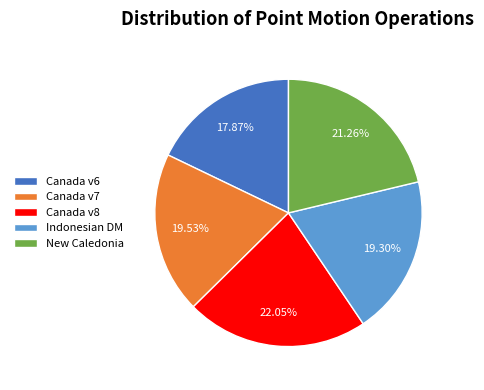

Which has a higher value, Canada v8 or Indonesian DM?

Canada v8